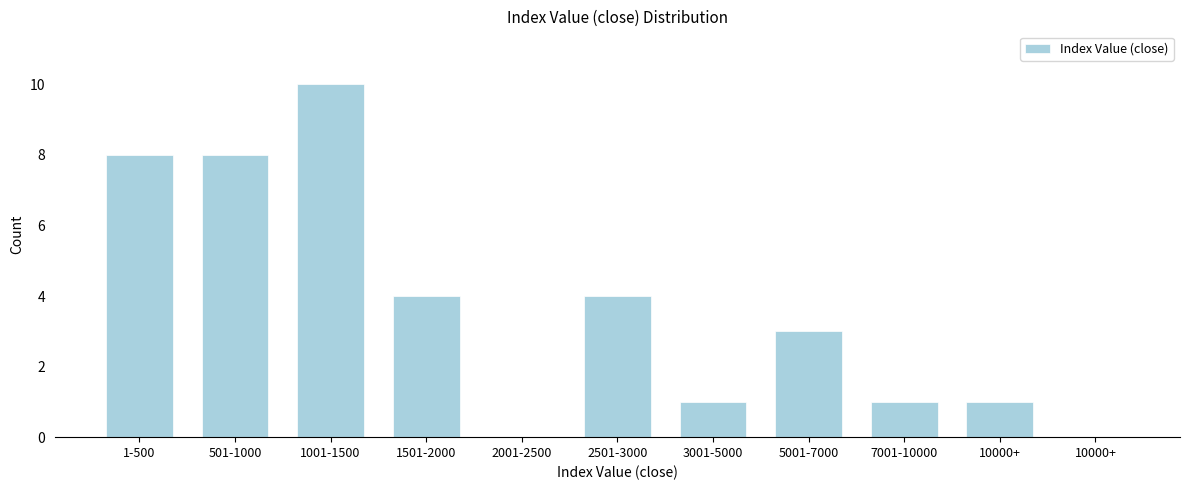

How many data points does each series have?

11